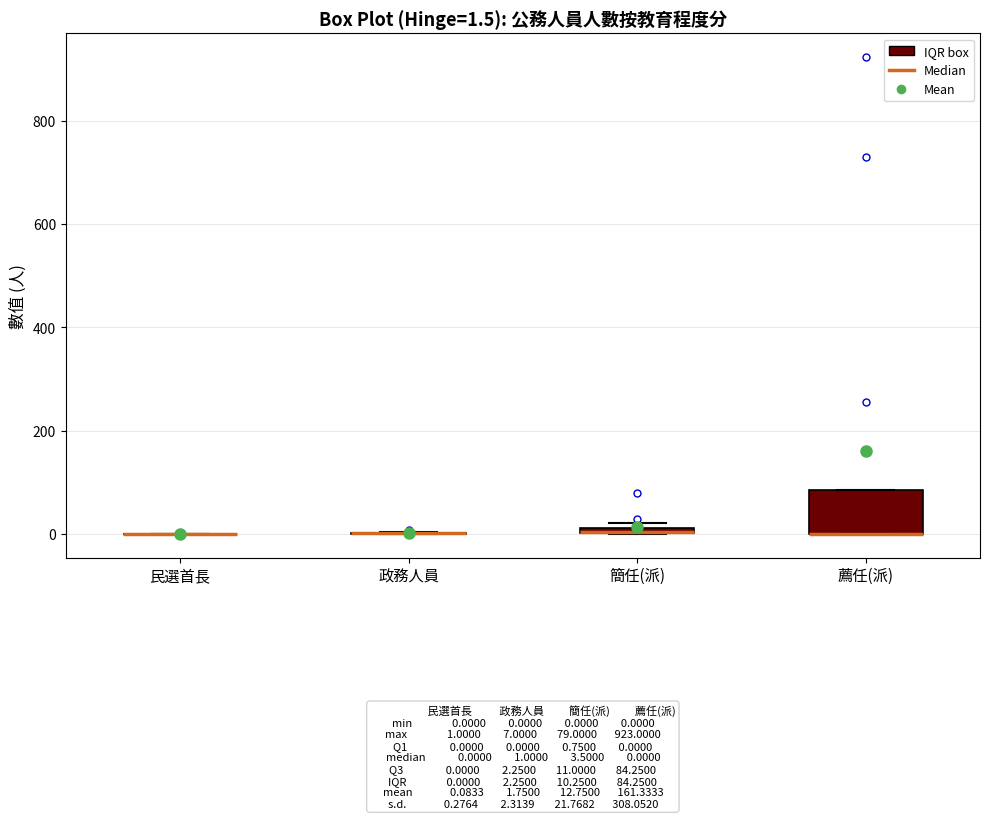

Comparing the boxes themselves (not the whiskers), which one is the tallest?

薦任(派)